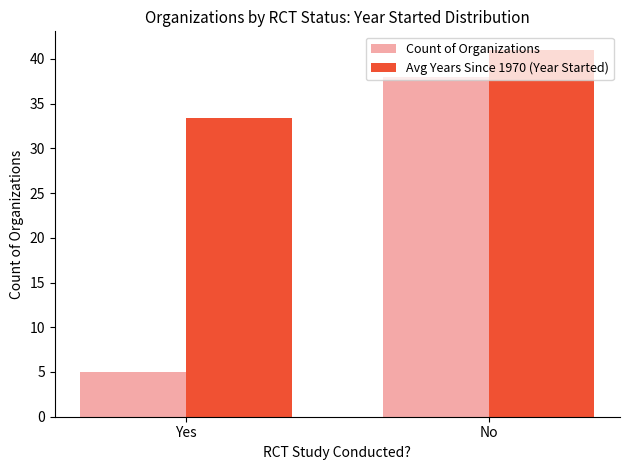

At how many categories does at least one series exceed 28?

2